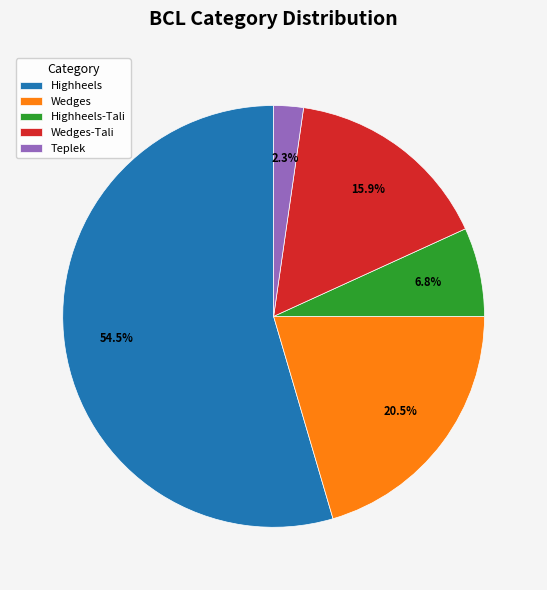

Does Wedges represent more than half of the total?

No